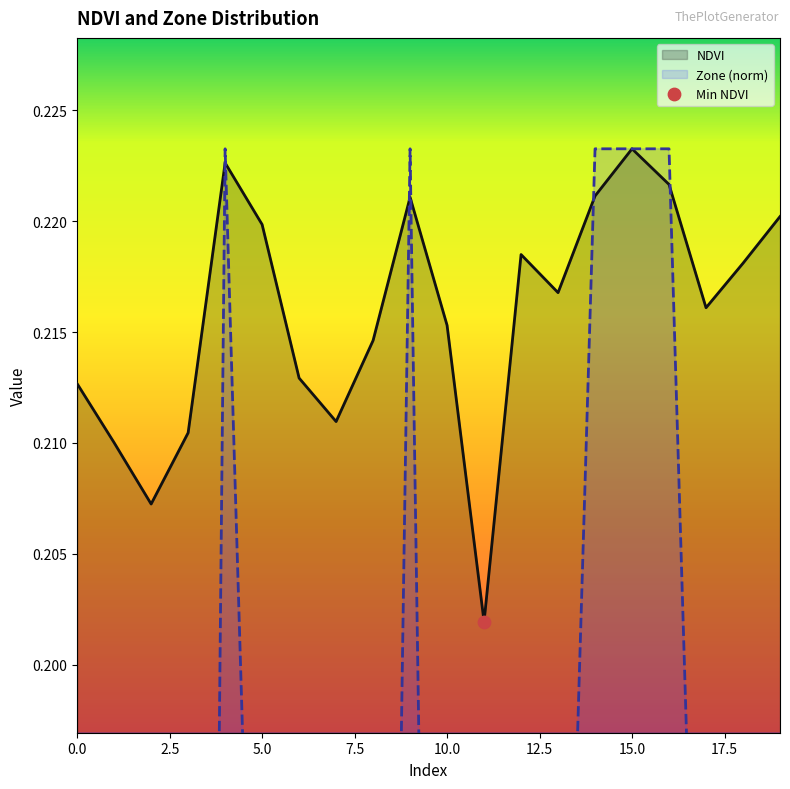

Which series reaches the maximum Y coordinate?

NDVI